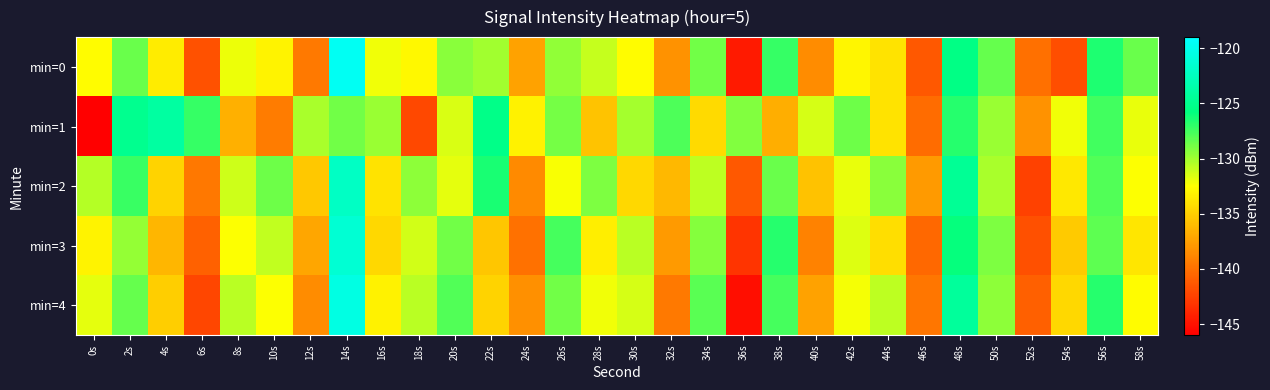

Between 30s and 48s, which series saw the biggest shift?

min=2